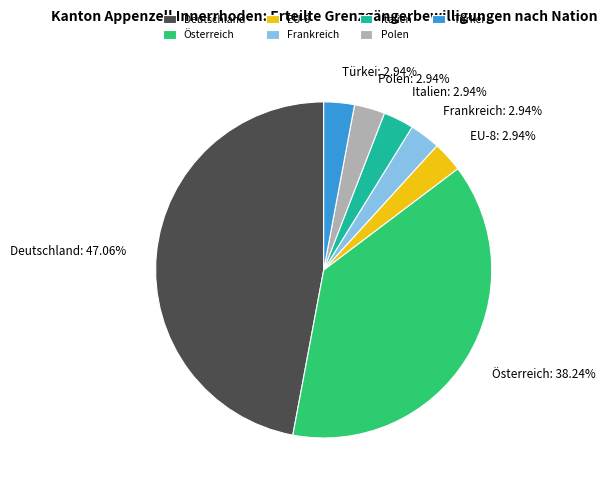

To the nearest percent, what is the average slice percentage?

14%